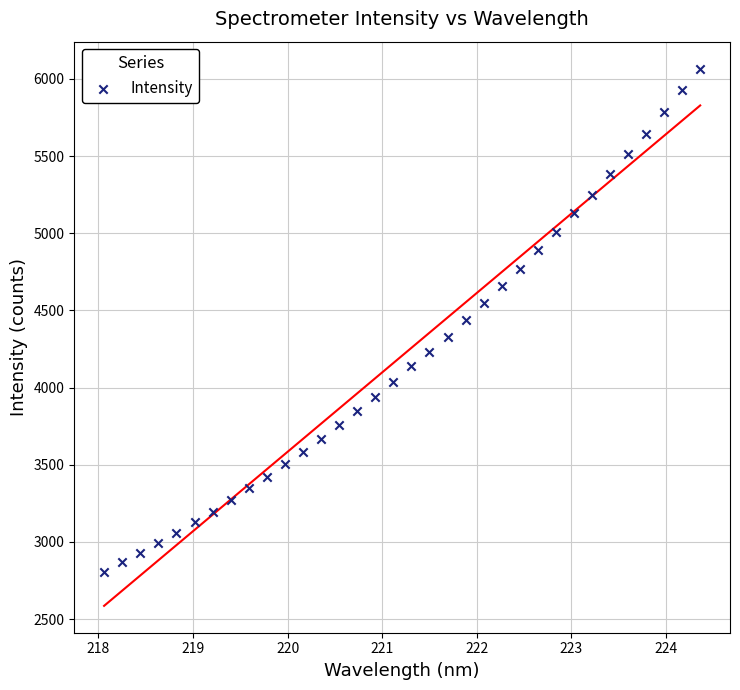

What is the range of X values (max minus min)?

6.3